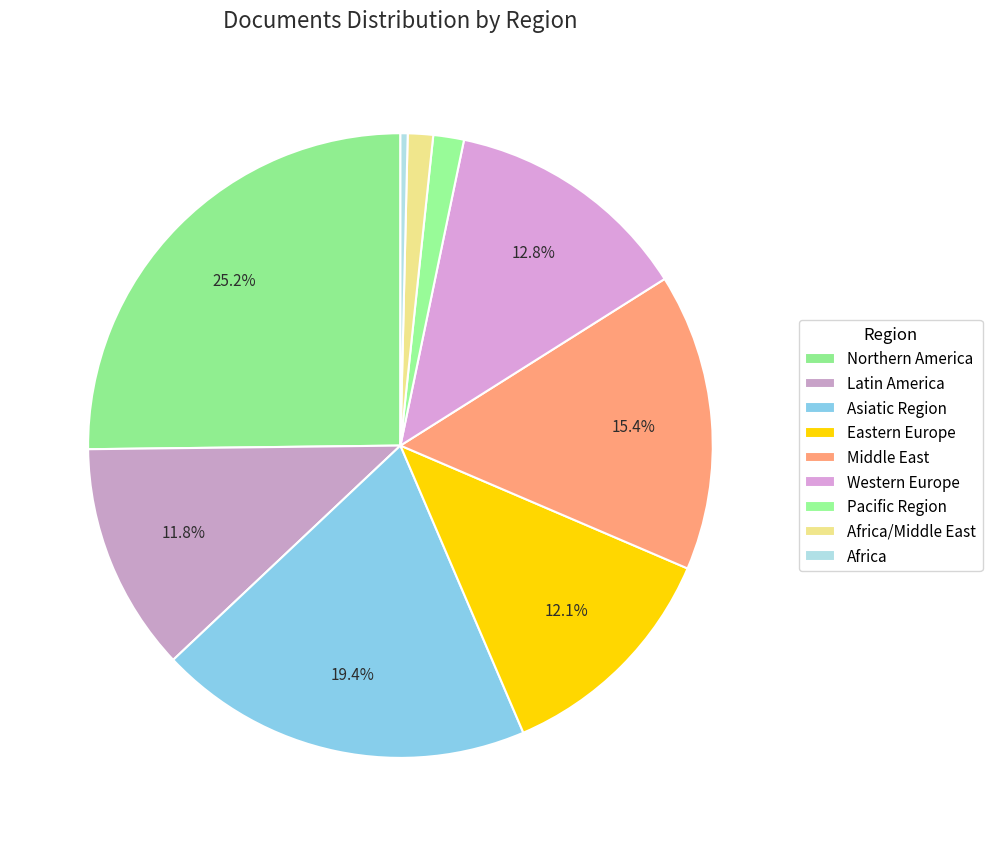

Which has a higher value, Northern America or Africa/Middle East?

Northern America